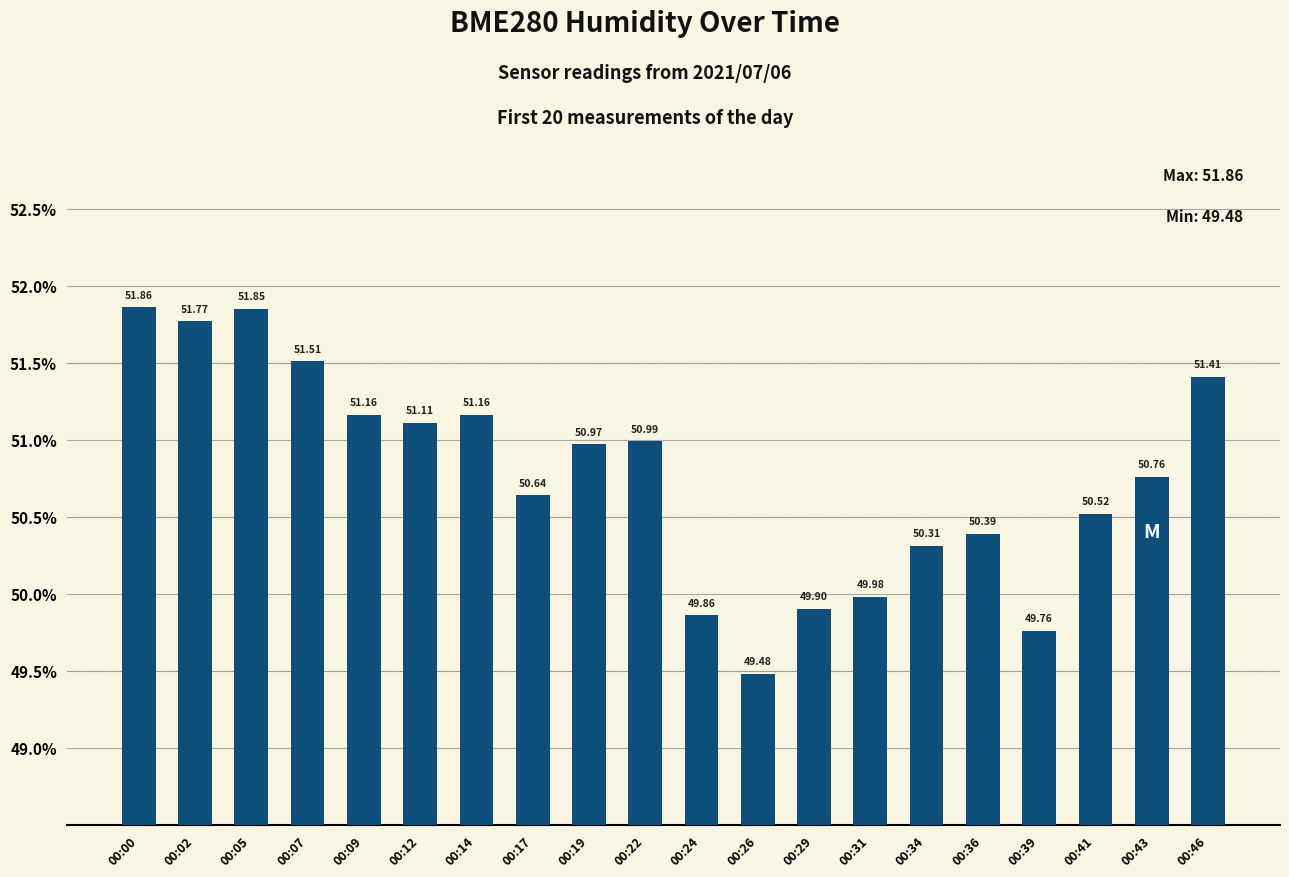

What is the change in value from 00:02 to 00:39?

-2.0